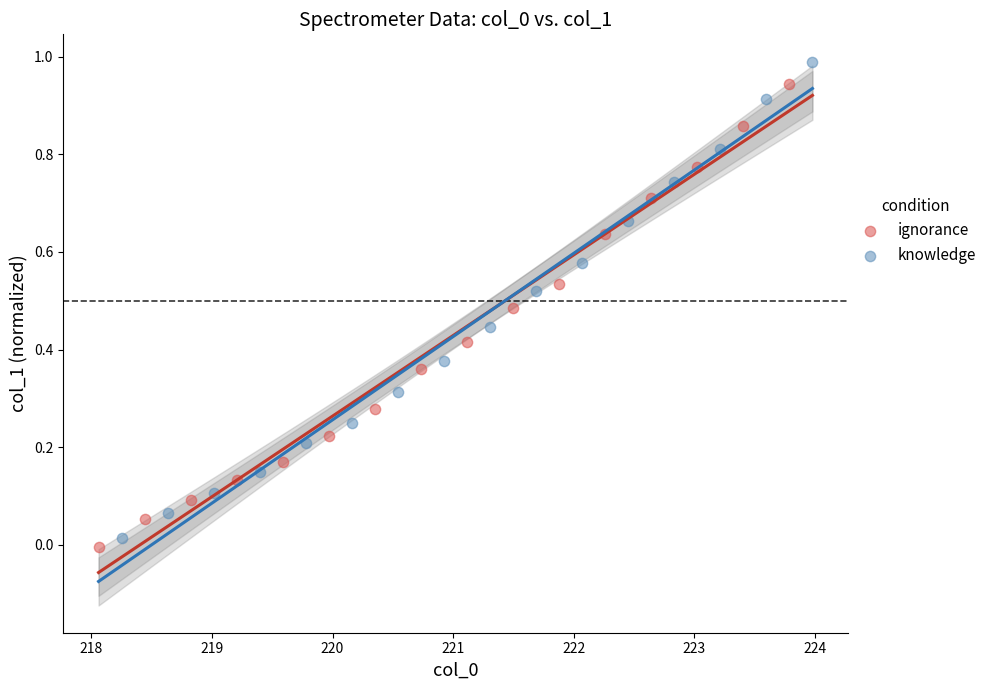

Which series reaches the minimum Y coordinate?

ignorance